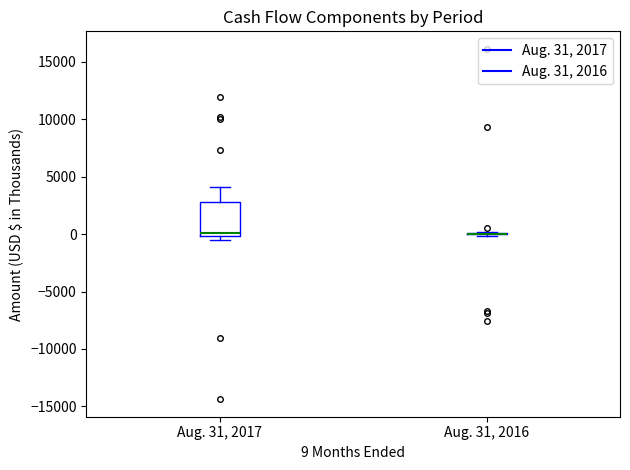

Where is the lower edge of the box for Aug. 31, 2017 on the y-axis? The values are not printed on the chart, so give them approximately, as read against the axis.

0